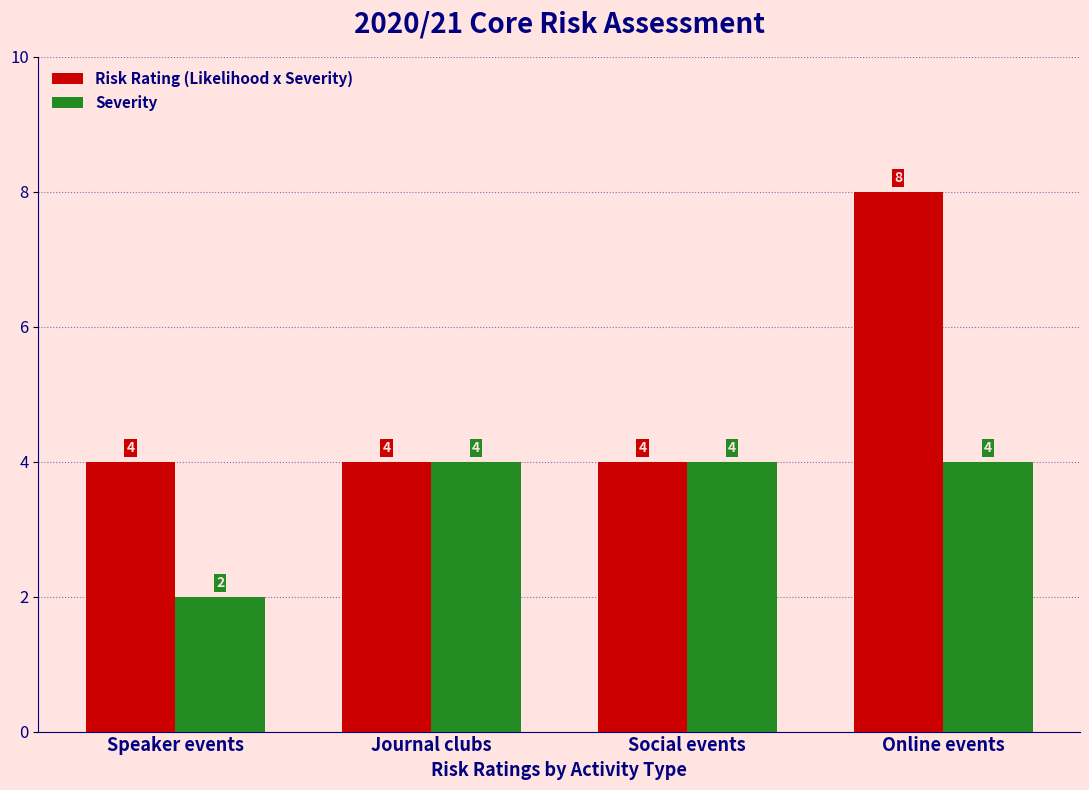

What is the sum of all Risk Rating (Likelihood x Severity) values?

20